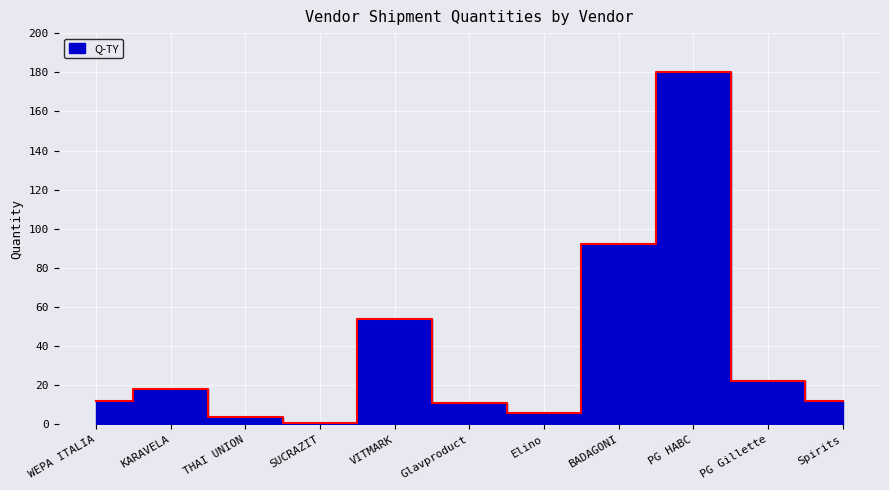

Rank the categories by value from lowest to highest.

SUCRAZIT, THAI UNION, Elino, Glavproduct, WEPA ITALIA, Spirits, KARAVELA, PG Gillette, VITMARK, BADAGONI, PG HABC